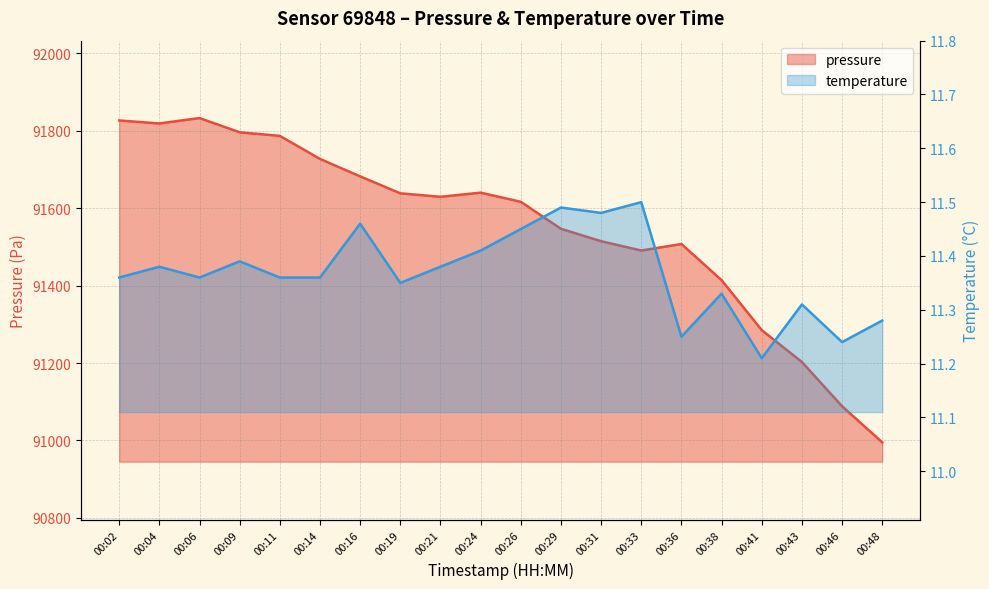

What is the difference between the temperature values at 00:41 and 00:24?

0.2